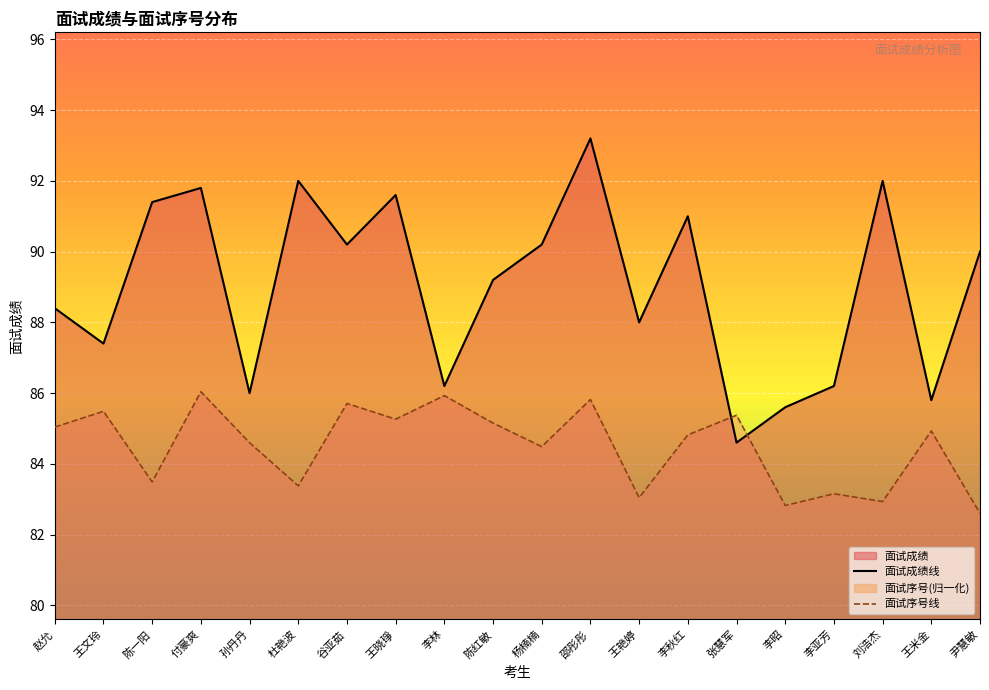

Count the number of categories in the chart.

20